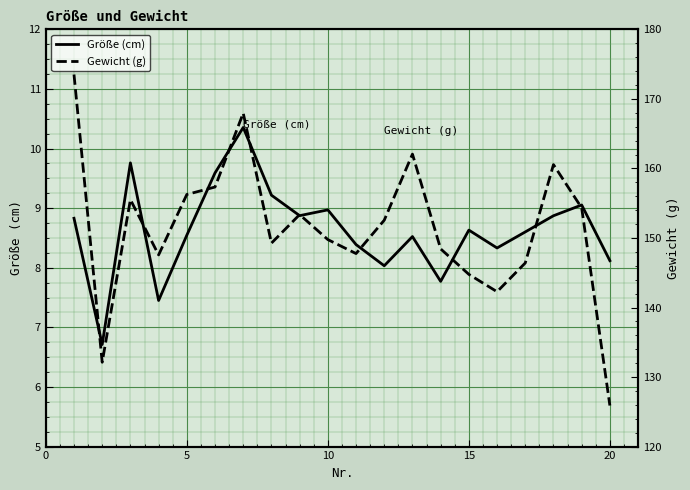

What are all the series names shown in the legend?

Größe (cm), Gewicht (g)